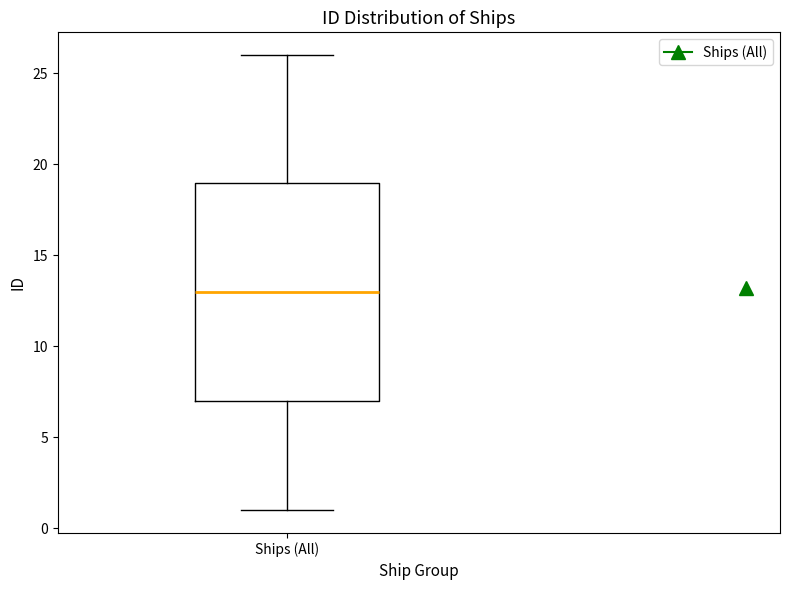

Transcribe this box plot: give where the median line is, the range the box spans, and where the two whiskers end, as read against the y-axis. The values are not printed on the chart, so give them approximately, as read against the axis.

median 13, box 7 to 19, whiskers 1 to 26